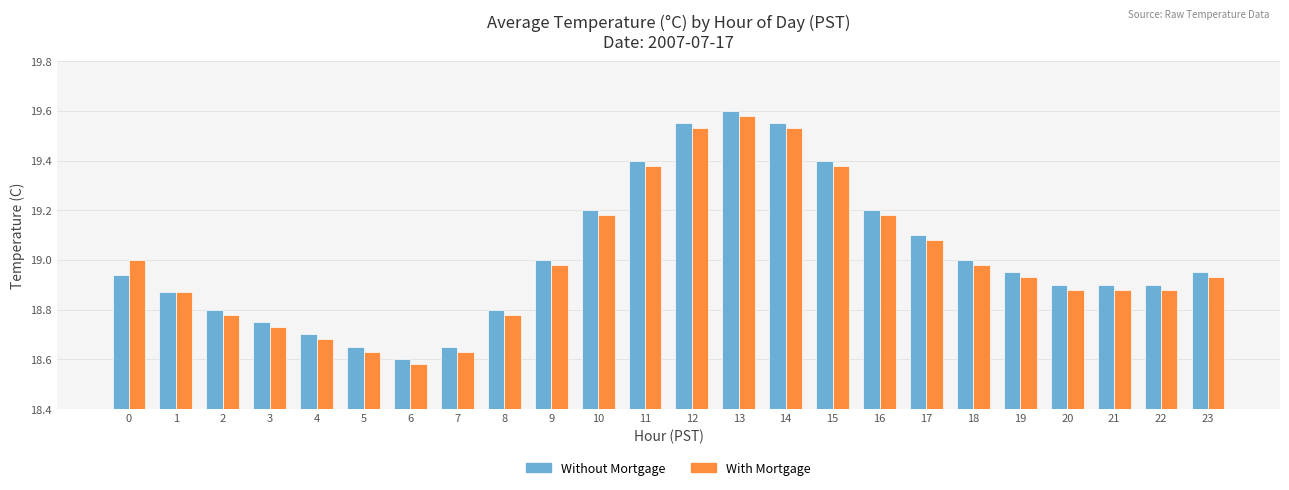

Is it true that With Mortgage equals 33.7 at 0?

False